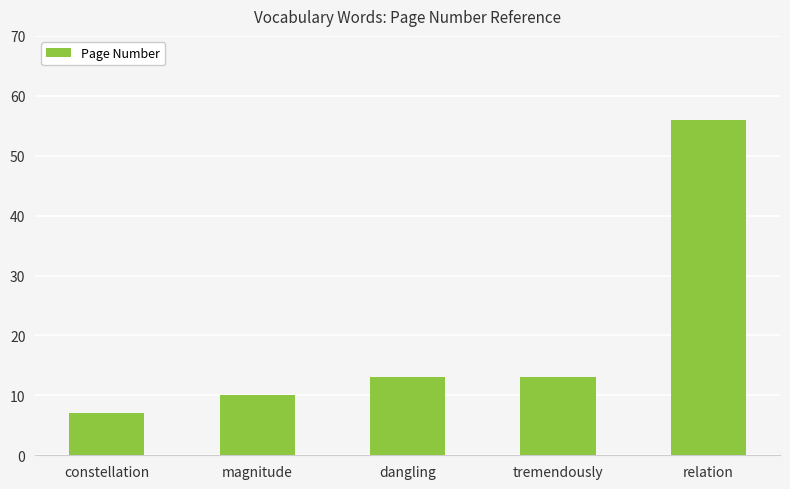

How many series are shown in this chart?

1